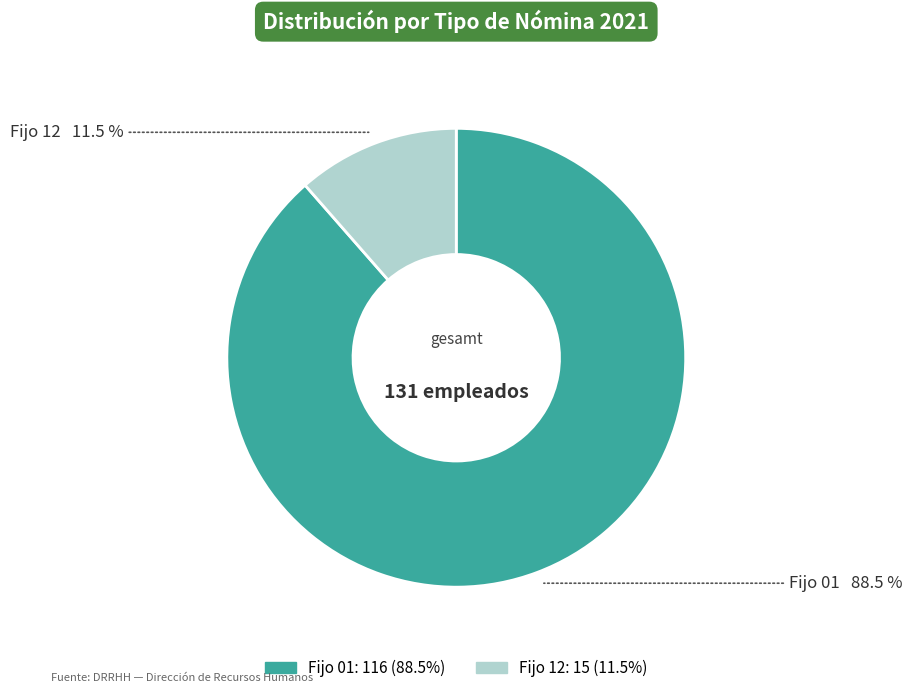

Count the number of slices in the pie.

2